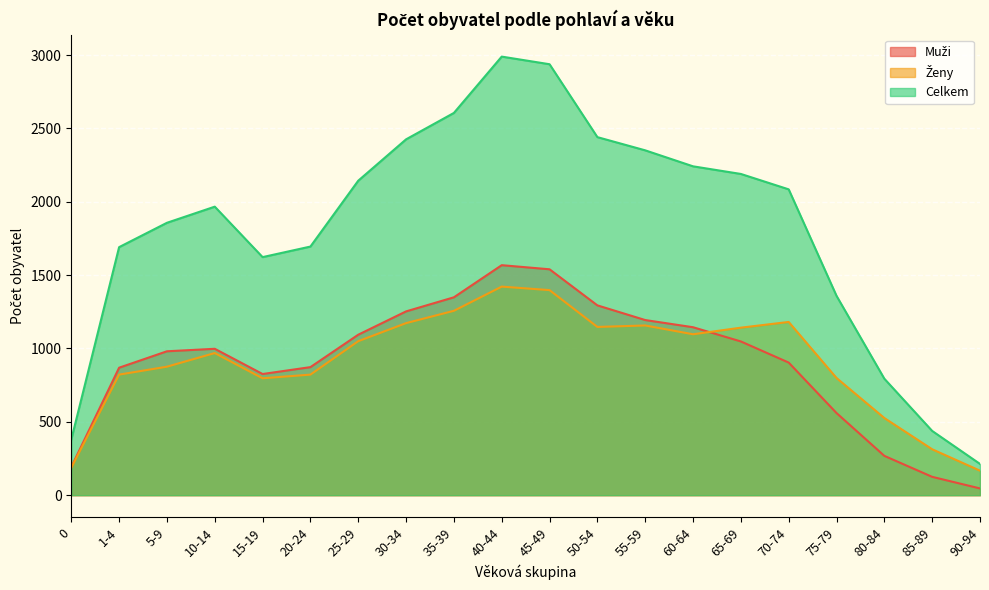

True or false: Muži and Celkem cross at least once.

False